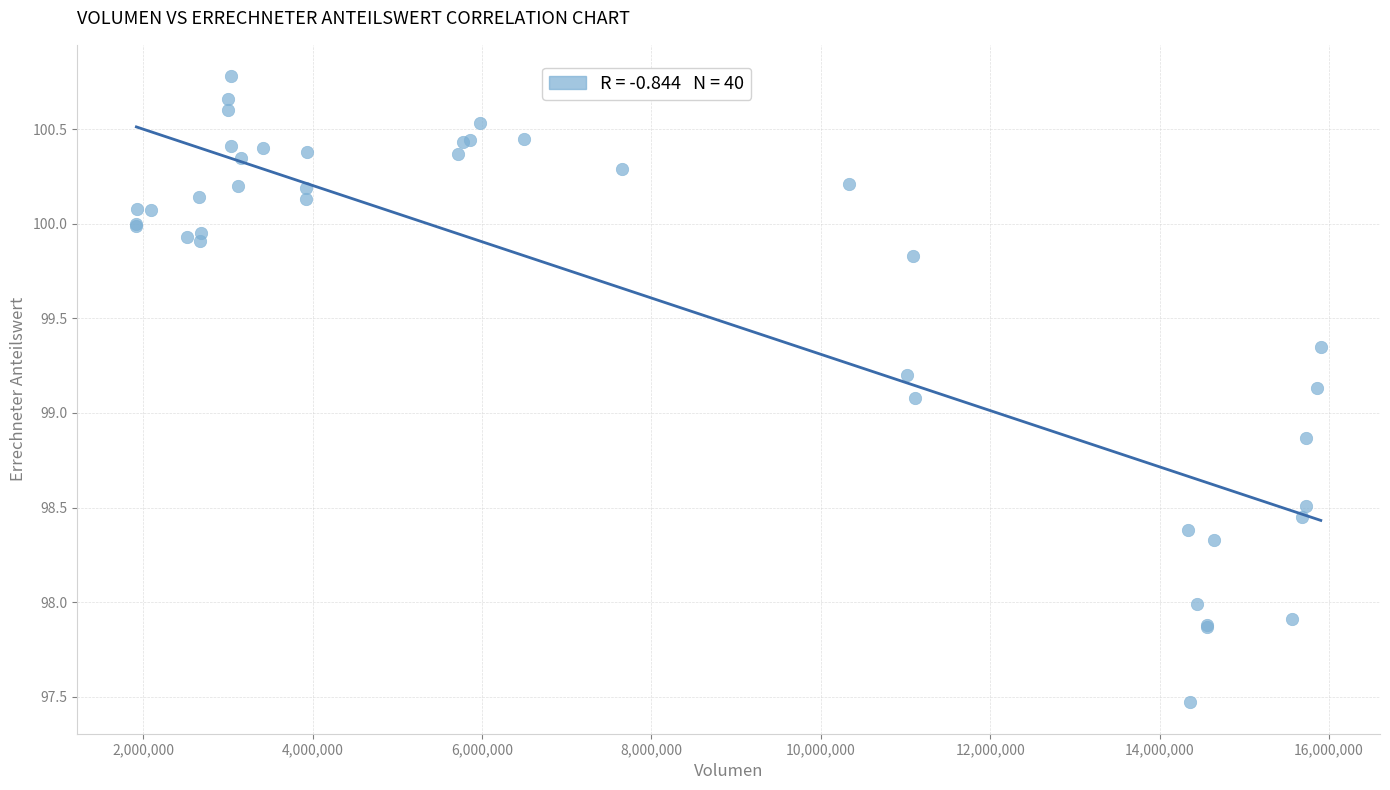

What Y value in the scatter plot is closest to 99?

99.1